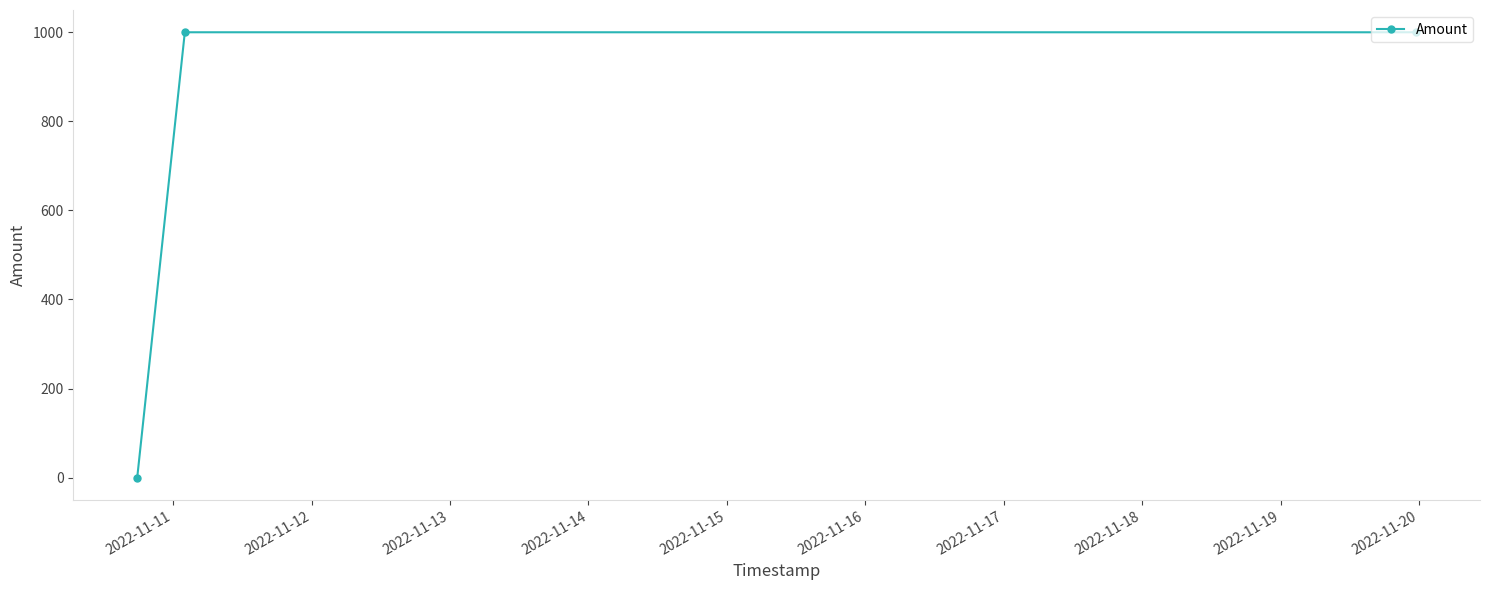

What is the value of the 2nd point from the left?

1000.0